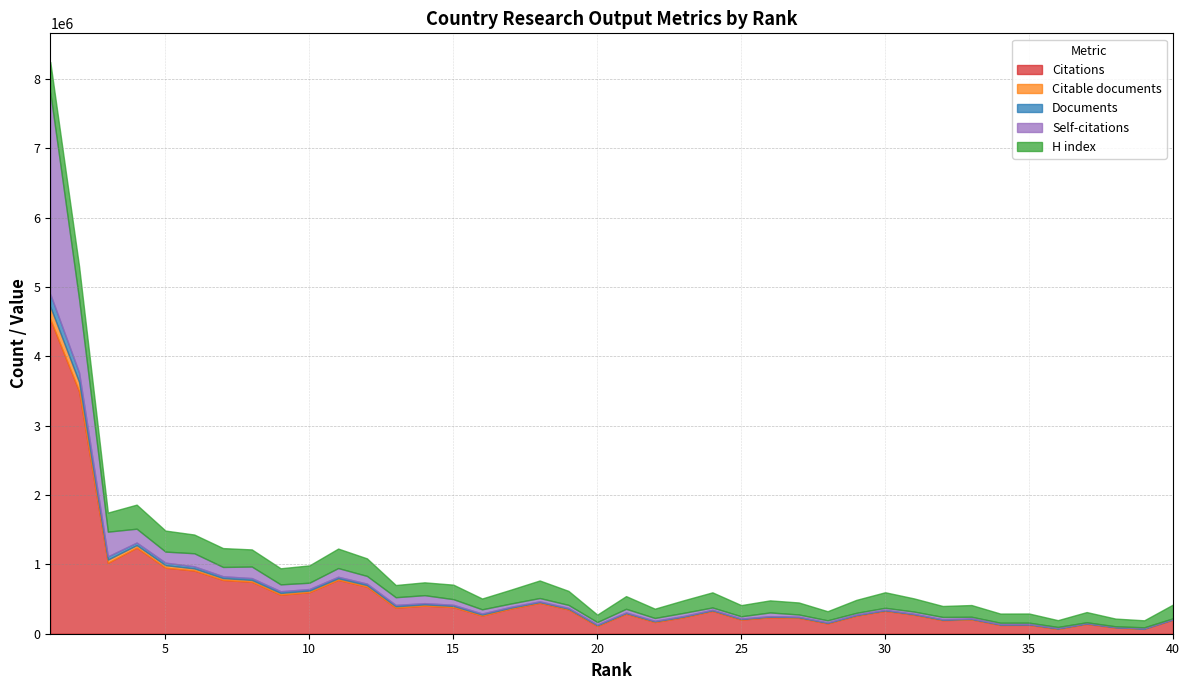

True or false: Self-citations has a value of 53005 at 5.

False